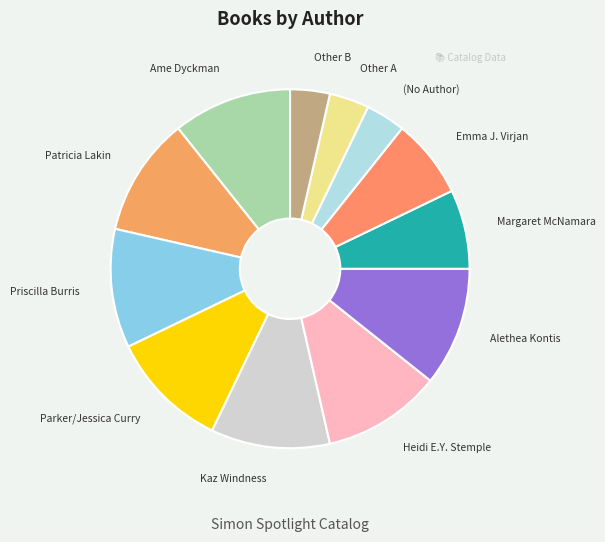

Approximately how many times larger is the value at Heidi E.Y. Stemple compared to Kaz Windness?

1.0